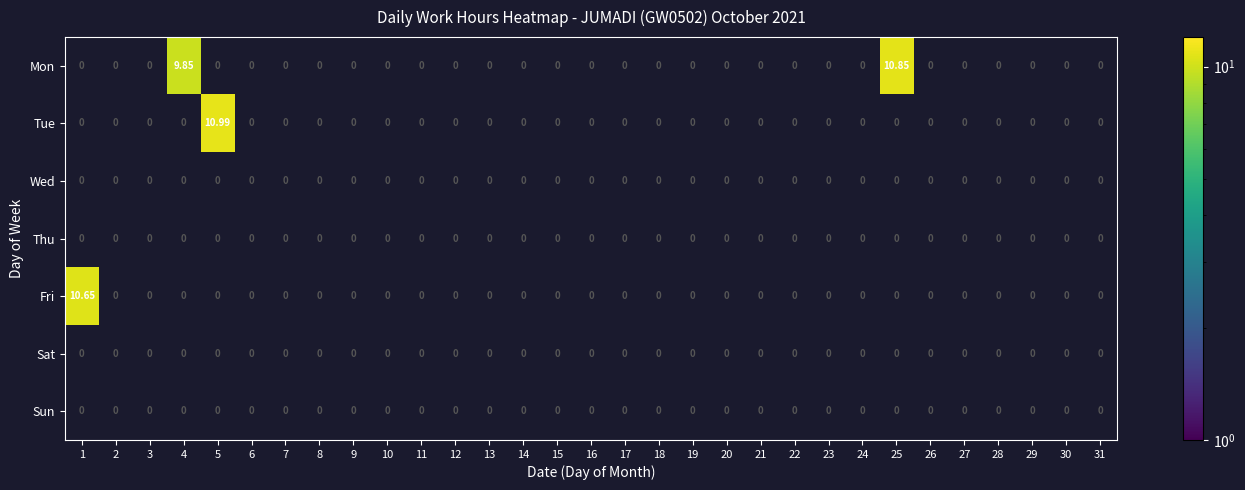

Which series has the widest spread of values?

Tue